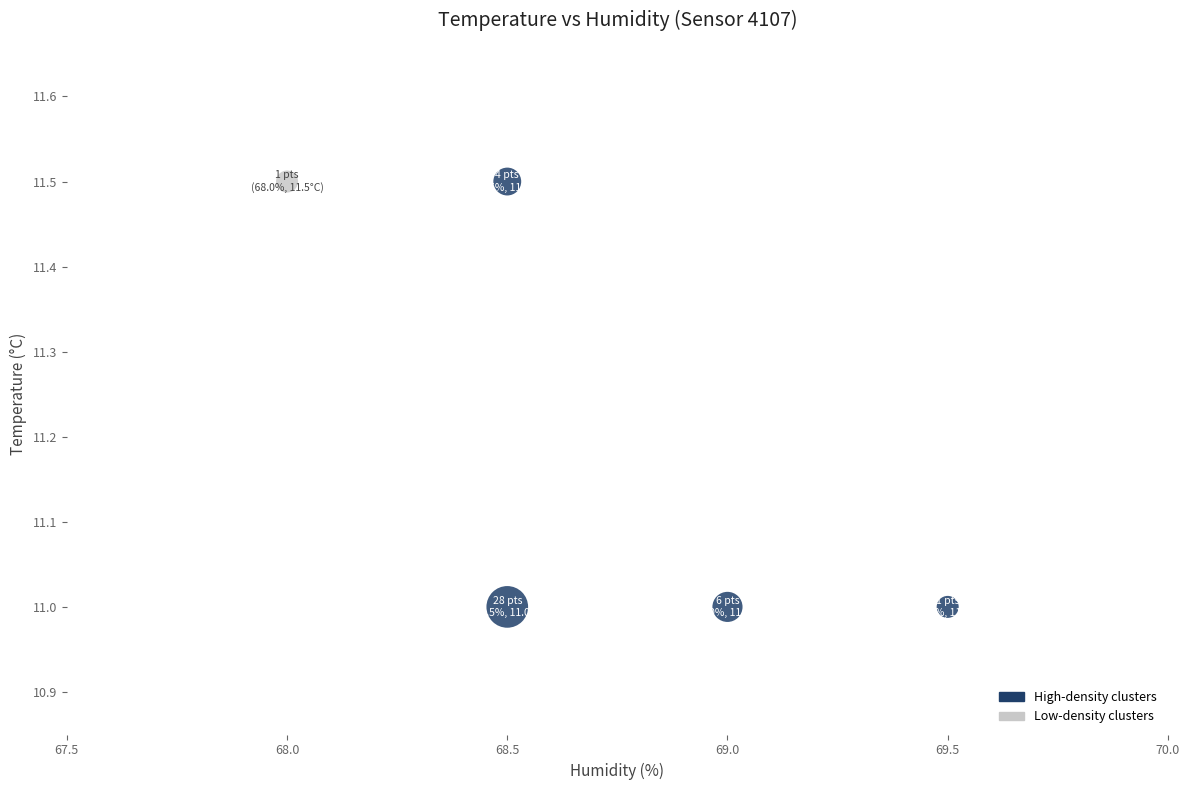

What is the range of X values (max minus min)?

1.5